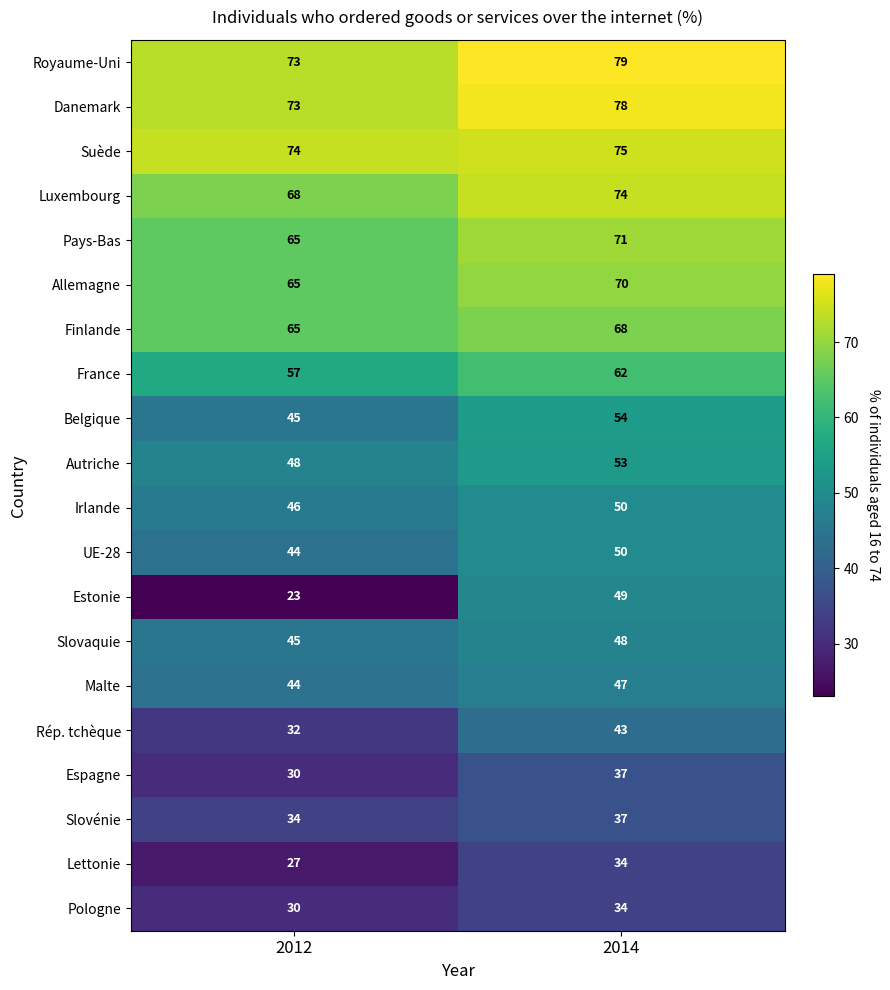

Is it true that Allemagne equals 95 at 2012?

False